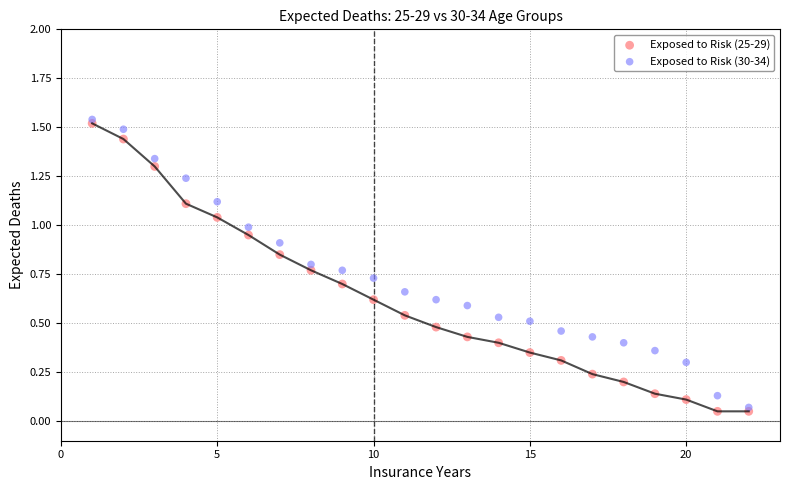

What are all the series names shown in the legend?

Exposed to Risk (25-29), Exposed to Risk (30-34)